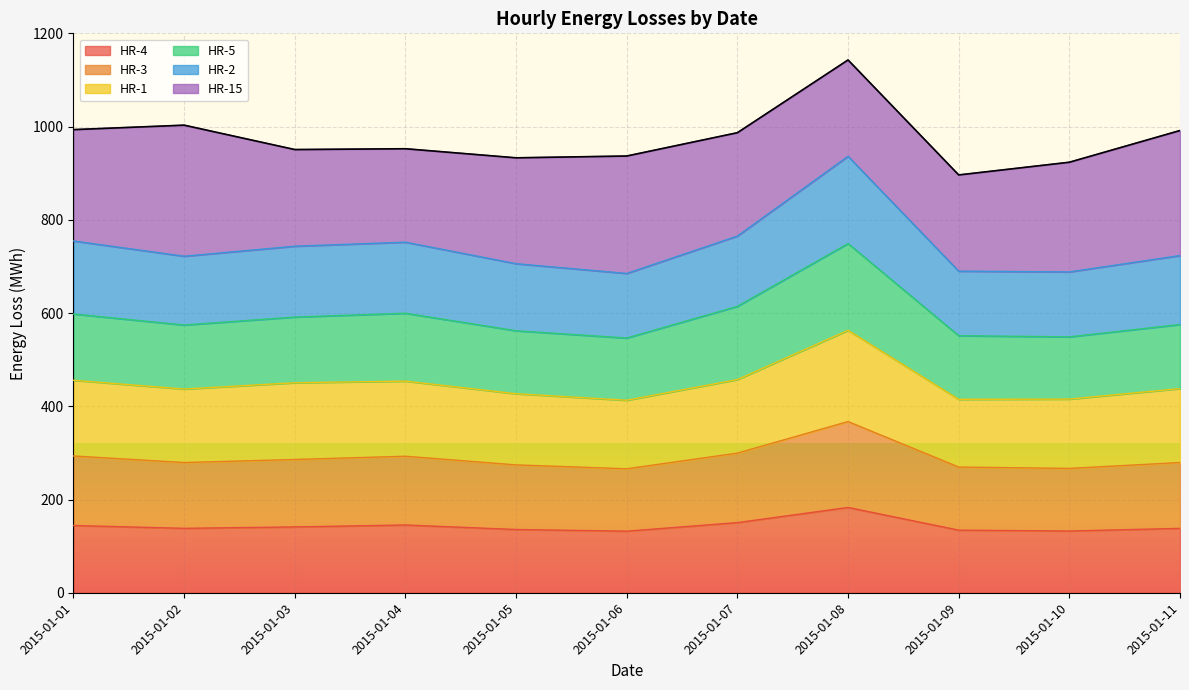

What is the minimum value for HR-4?

132.1